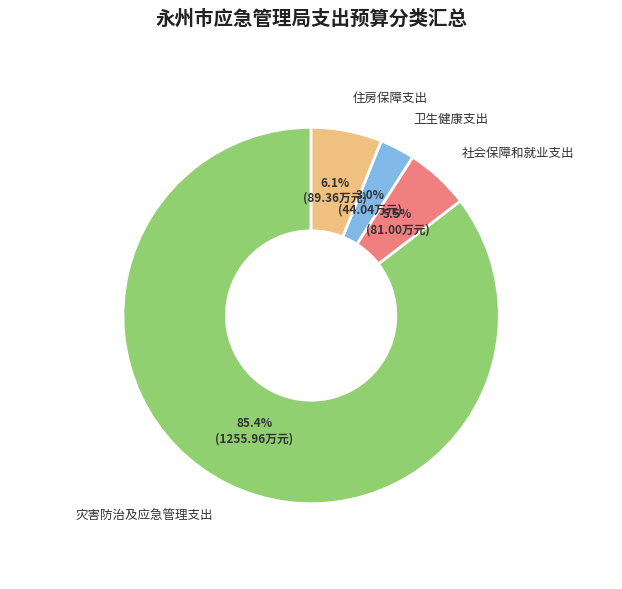

How many segments does this pie chart have?

4